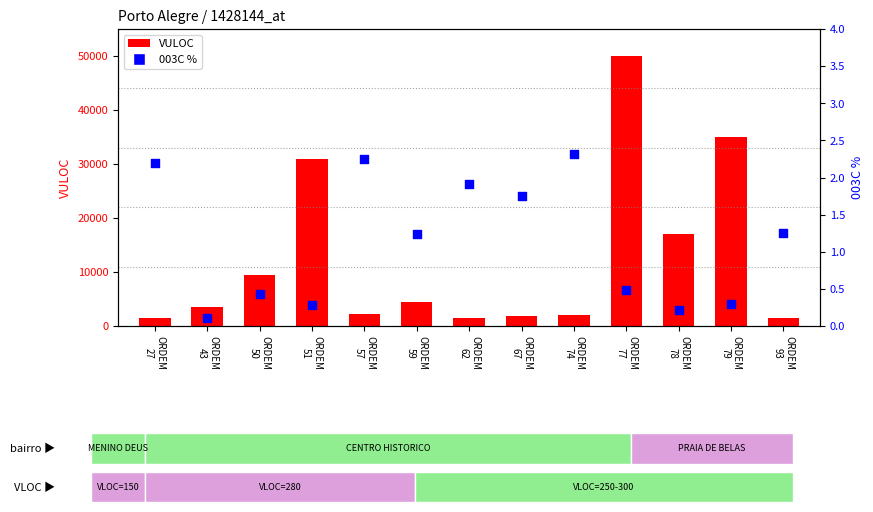

At which category is the sum across all series the highest?

ORDEM
77